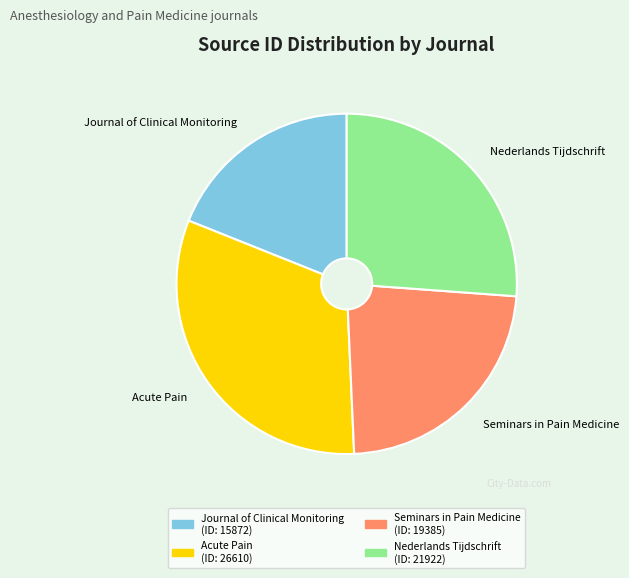

Combined, do Acute Pain and Journal of Clinical Monitoring account for over 50%?

Yes